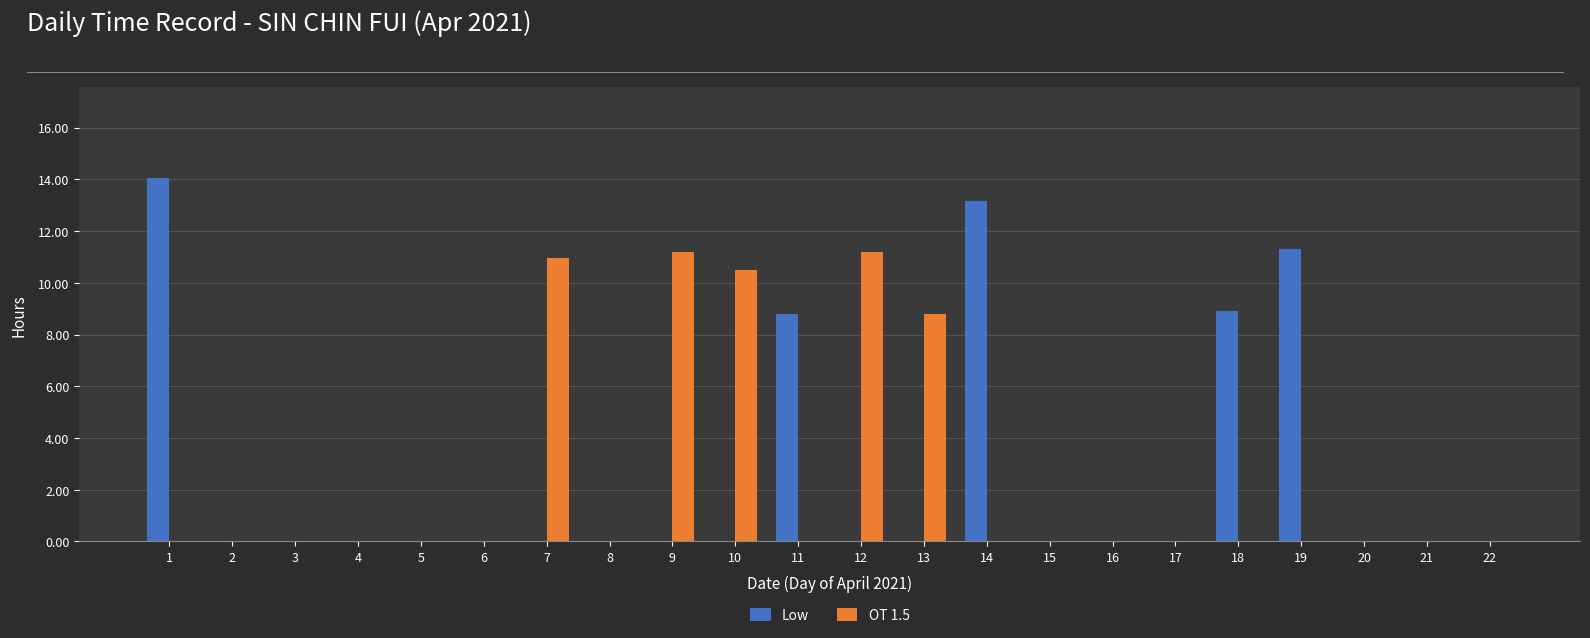

Reading left to right, what are all the values shown in this chart?

Low: 14.1	0.0	0.0	0.0	0.0	0.0	0.0	0.0	0.0	0.0	8.8	0.0	0.0	13.2	0.0	0.0	0.0	8.9	11.3	0.0	0.0	0.0
OT 1.5: 0.0	0.0	0.0	0.0	0.0	0.0	11.0	0.0	11.2	10.5	0.0	11.2	8.8	0.0	0.0	0.0	0.0	0.0	0.0	0.0	0.0	0.0